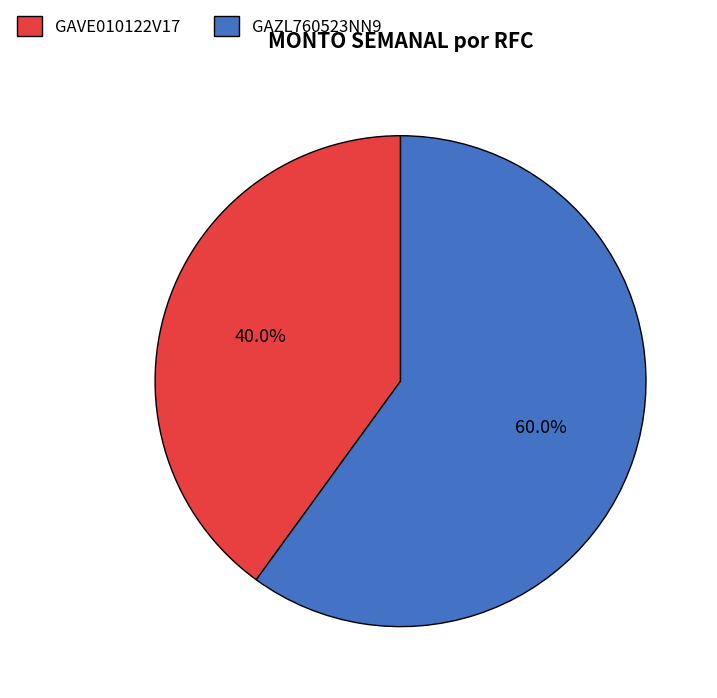

Between GAZL760523NN9 and GAVE010122V17, which is larger?

GAZL760523NN9